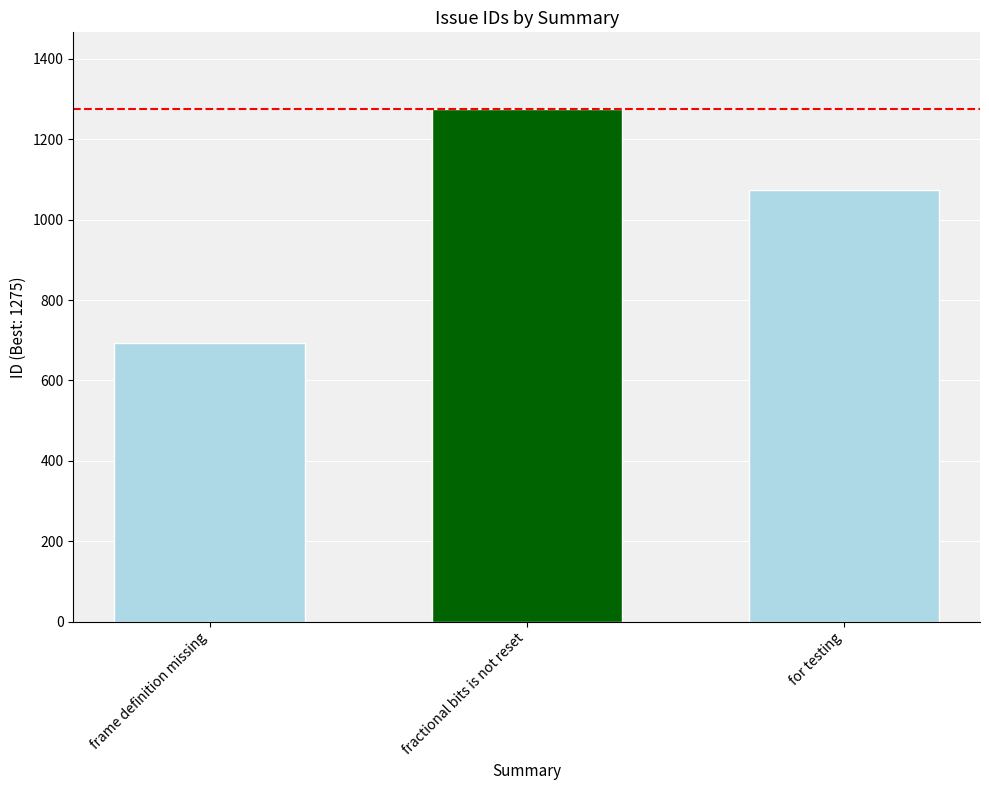

Count the number of data series in this chart.

1